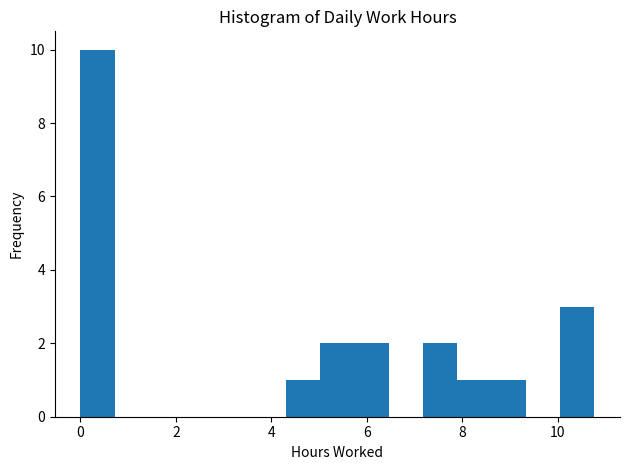

Around what value on the x-axis is the tallest bar? Give the approximate position of its centre, as read against the axis.

0.4